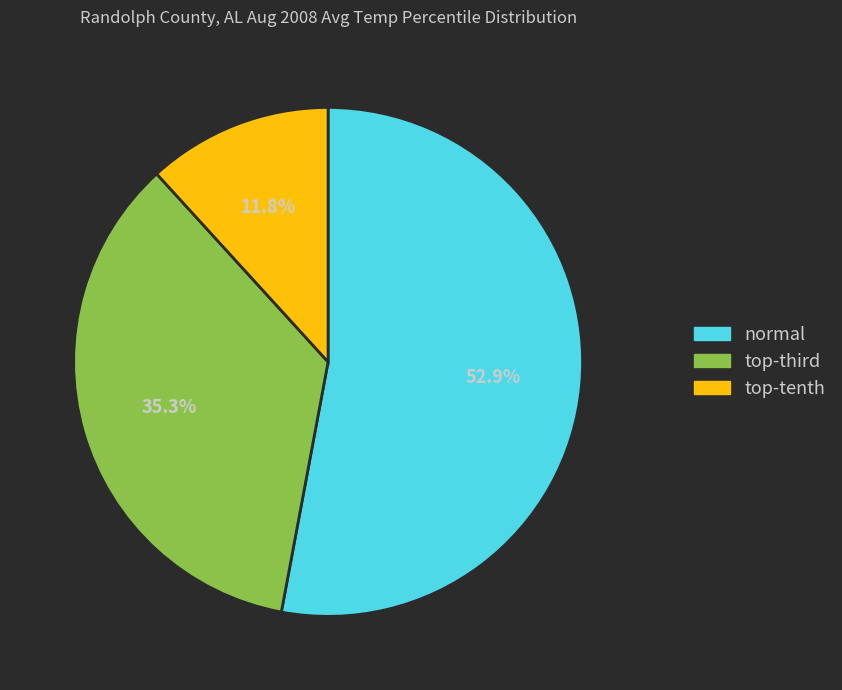

Rank the categories by value from highest to lowest.

normal, top-third, top-tenth